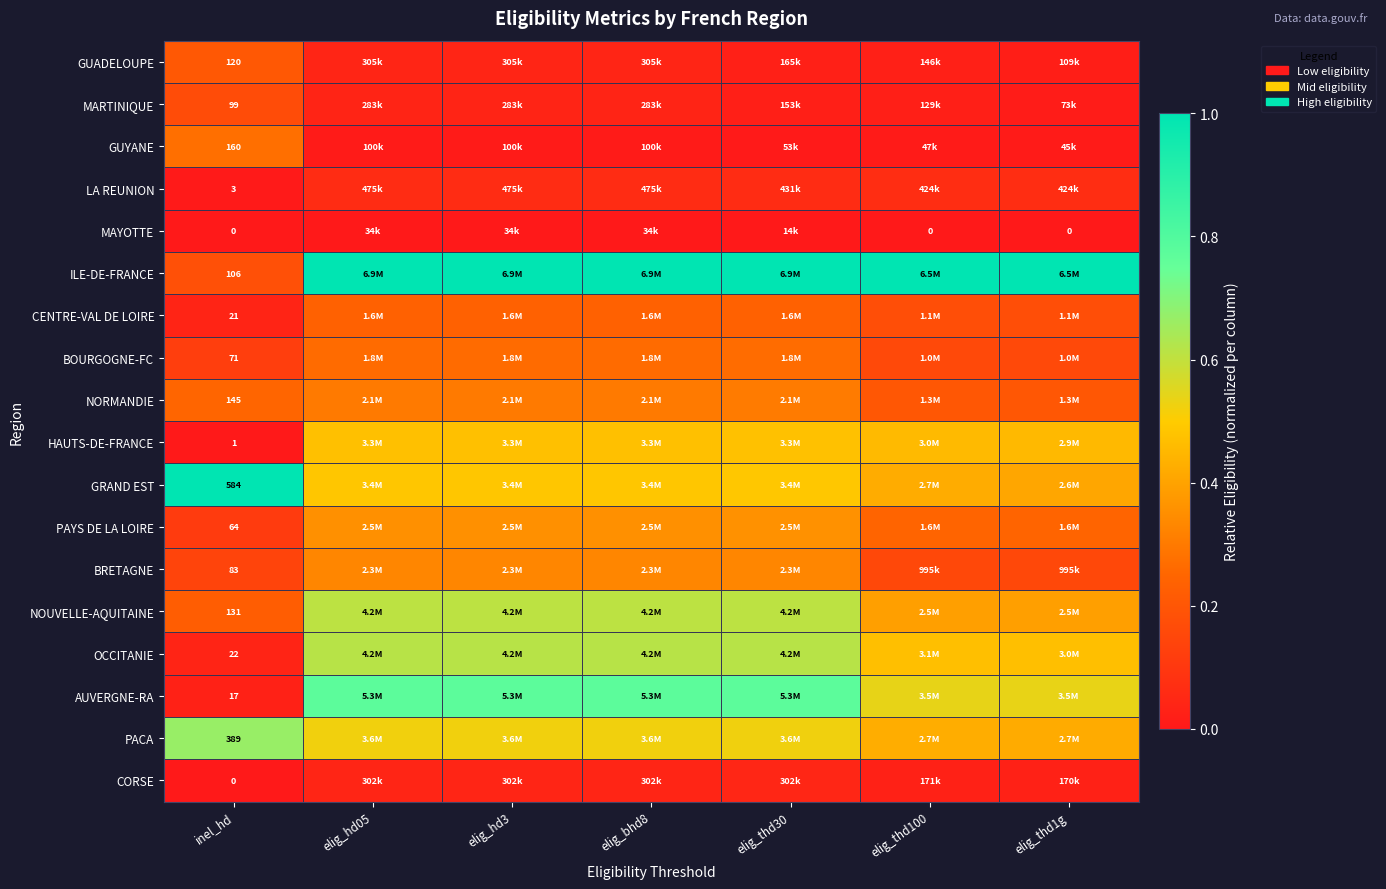

At which label does BRETAGNE reach its peak?

elig_thd30